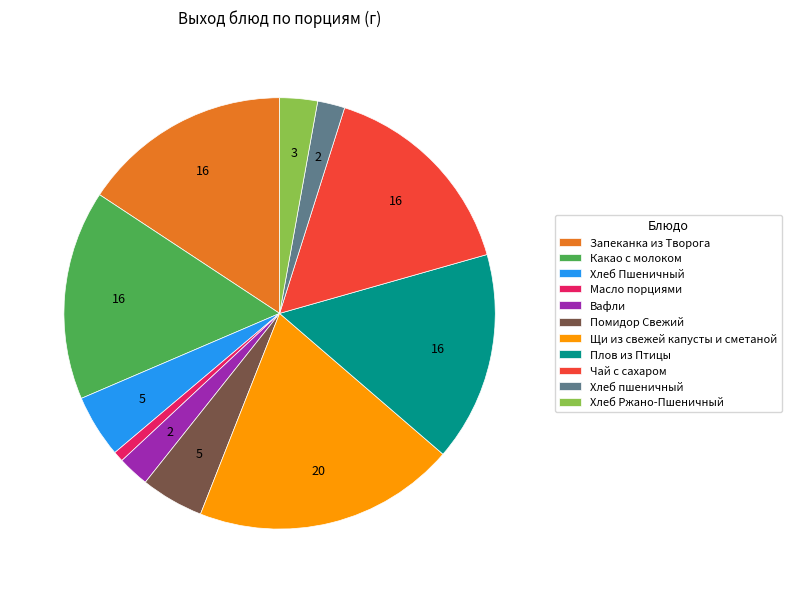

What is the ratio of the value at Хлеб пшеничный to the value at Масло порциями?

2.6